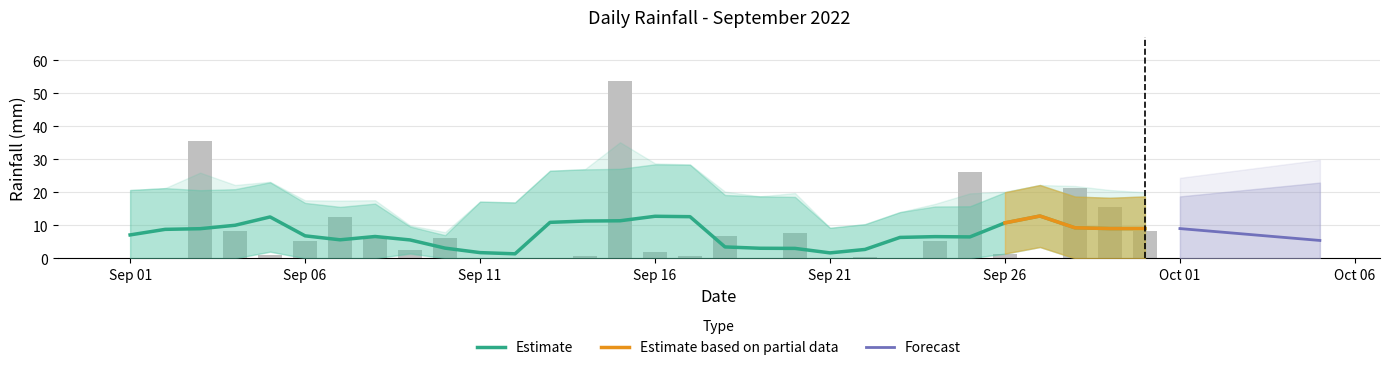

What is the difference between the maximum and minimum values?

53.6